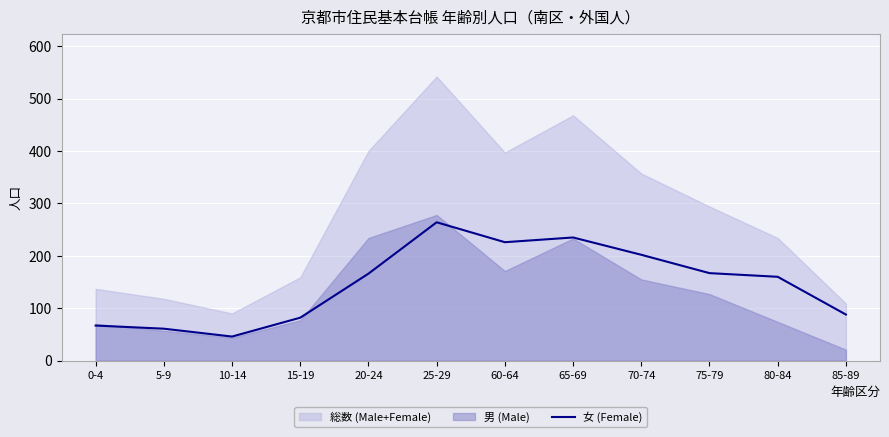

Is it true that the value at 25-29 is 264?

True